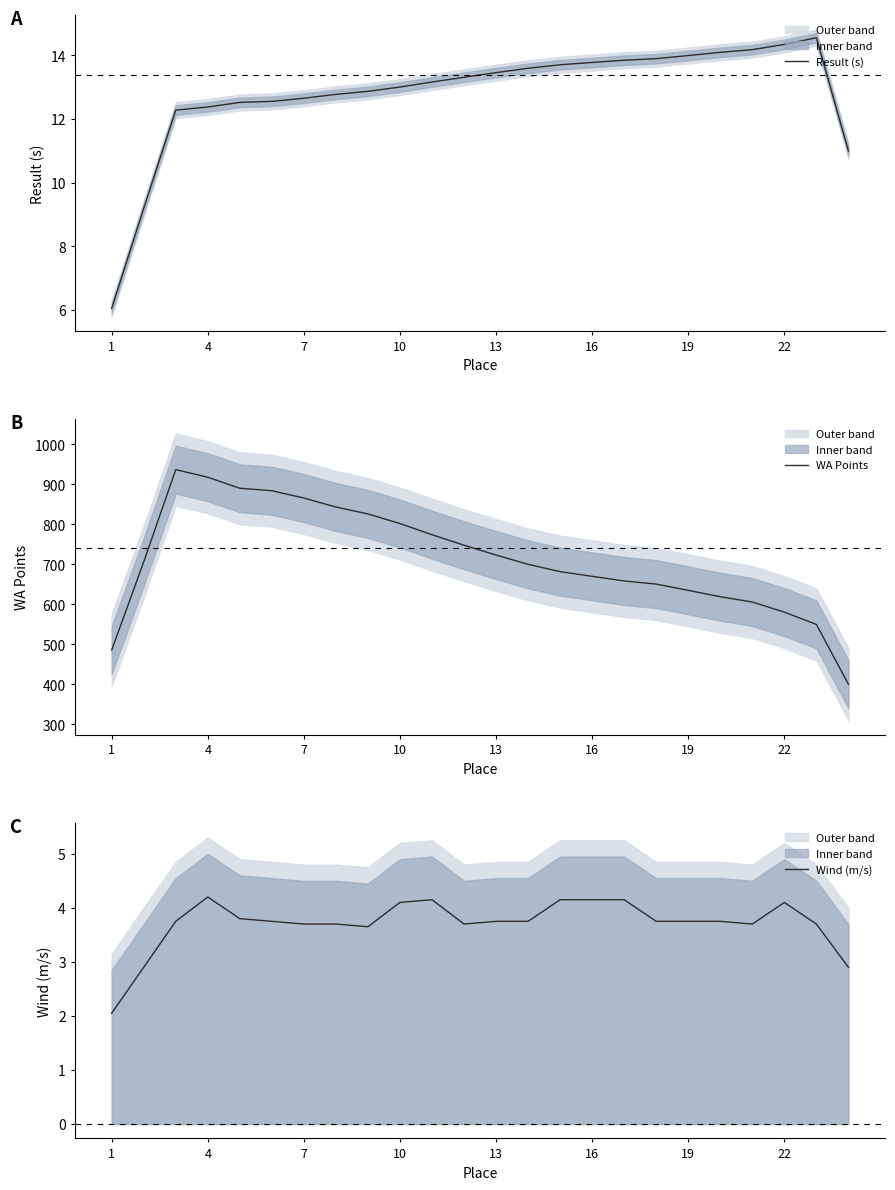

What is the minimum value for Result (s)?

6.1